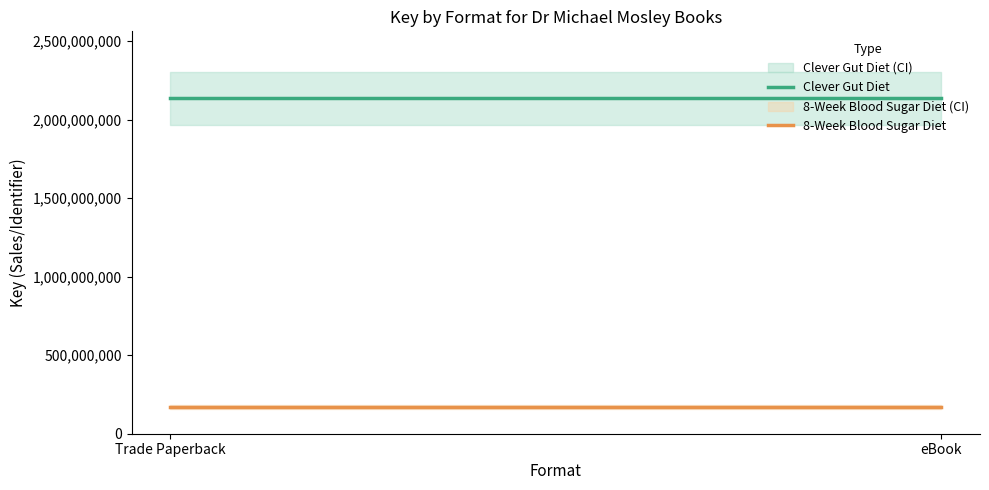

Rank the categories by Clever Gut Diet value from lowest to highest.

Trade Paperback, eBook